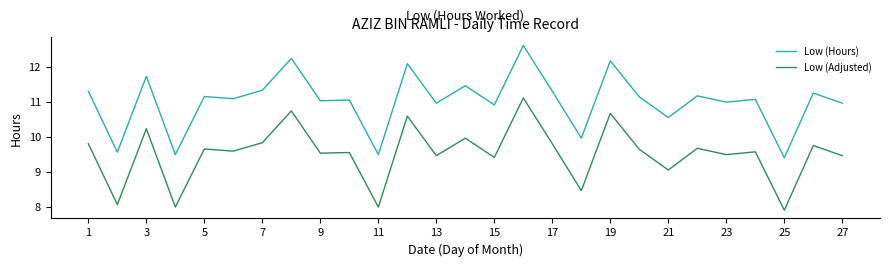

What is the highest value of the Low (Adjusted) series?

11.1